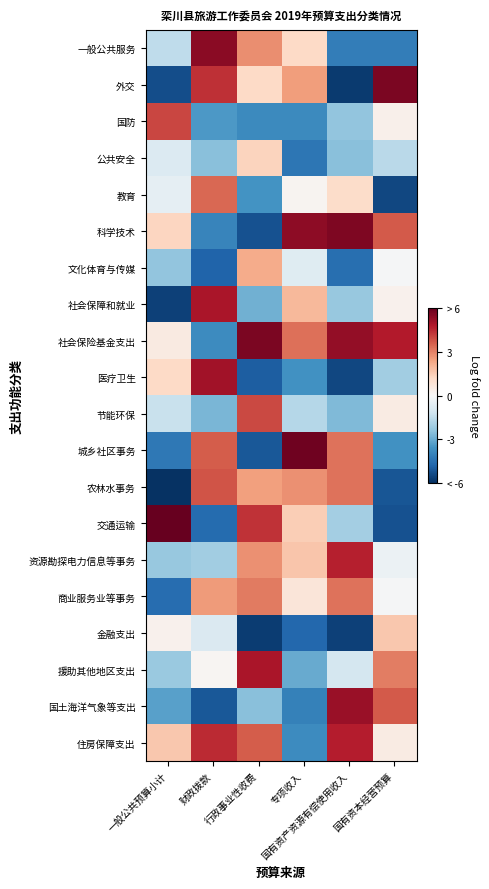

What is the smallest value displayed?

-5.9